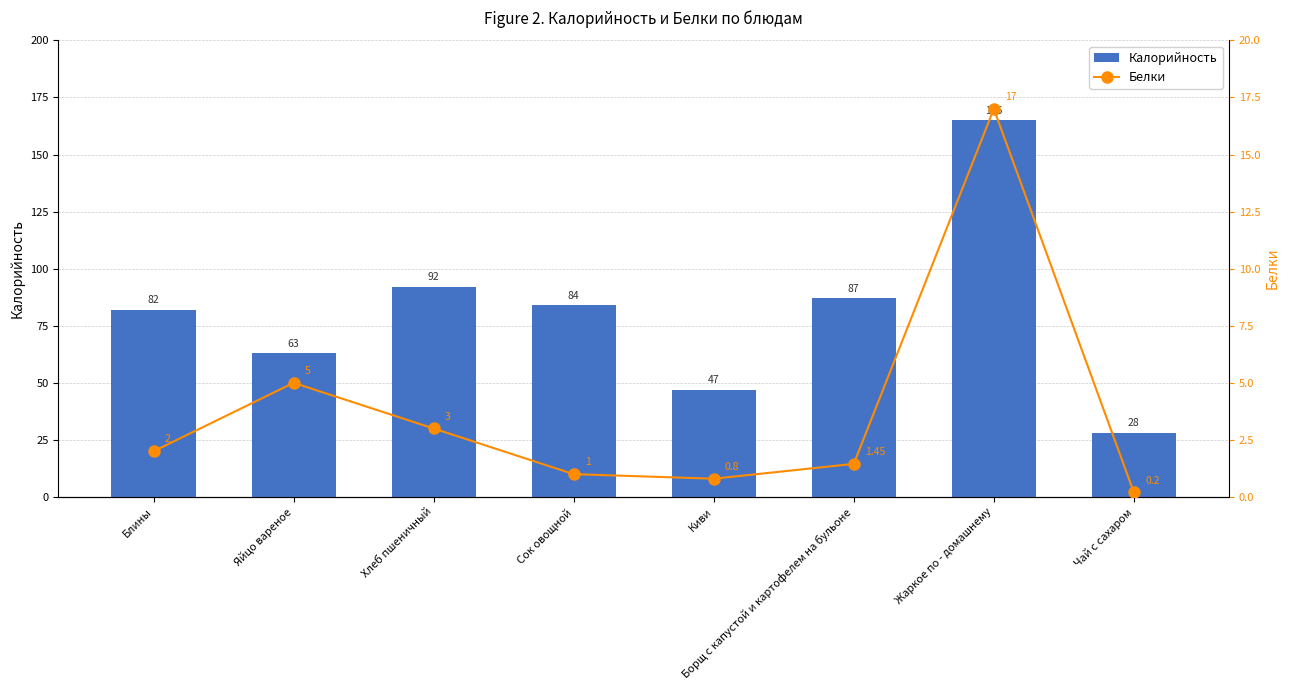

Which label corresponds to the largest value in the chart?

Жаркое по - домашнему